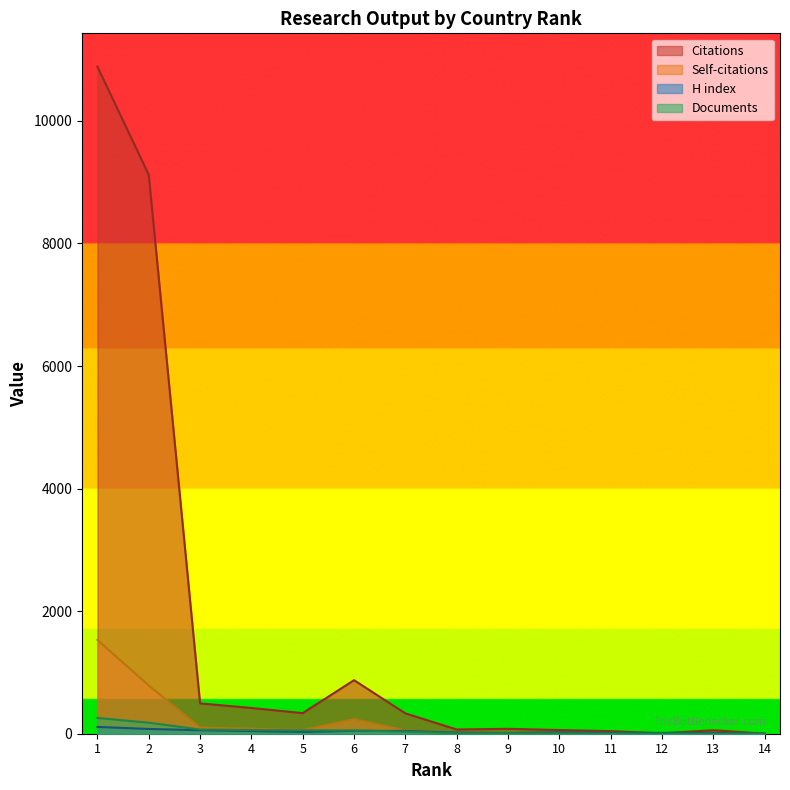

What is the highest value of the Documents series?

257